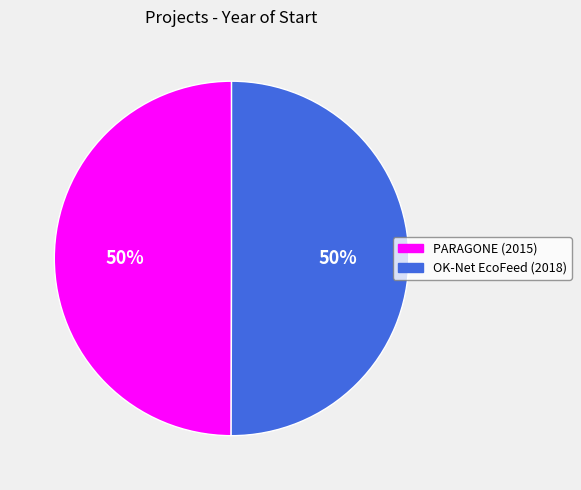

To the nearest percent, what is the average slice percentage?

50%